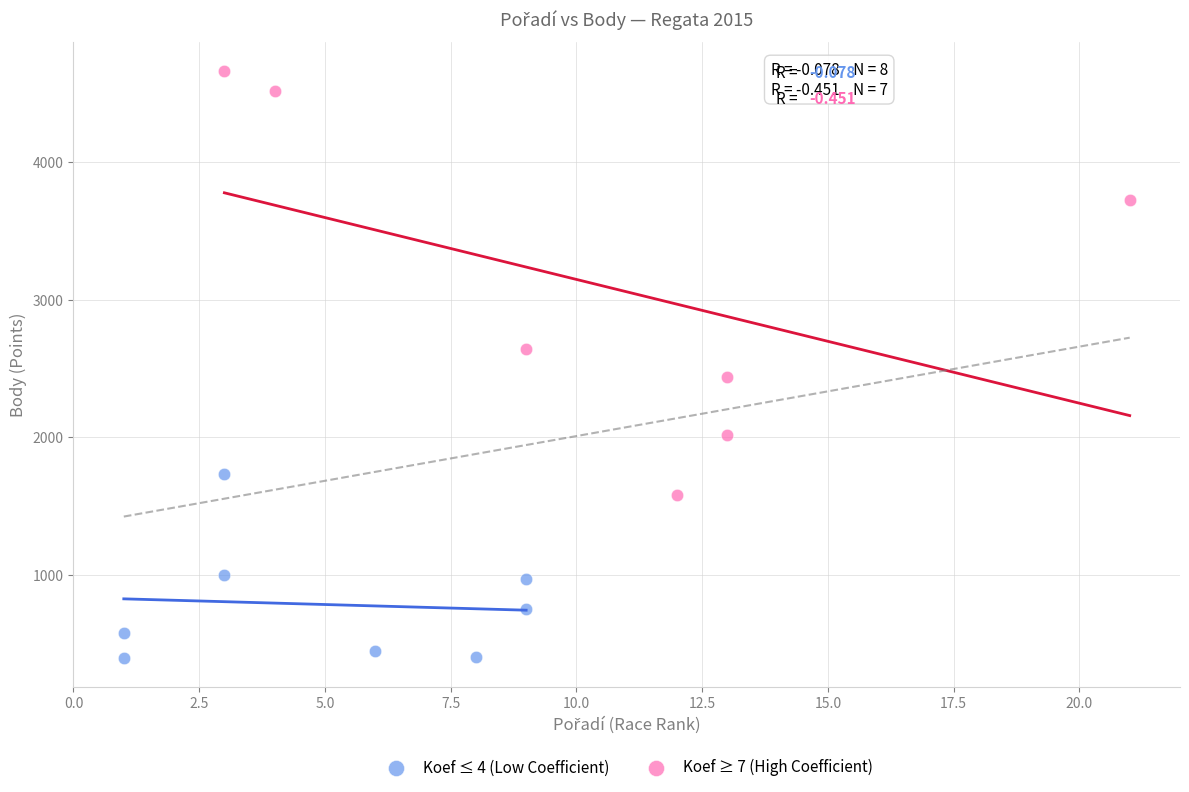

Which series reaches the minimum Y coordinate?

Koef ≤ 4 (Low Coefficient)